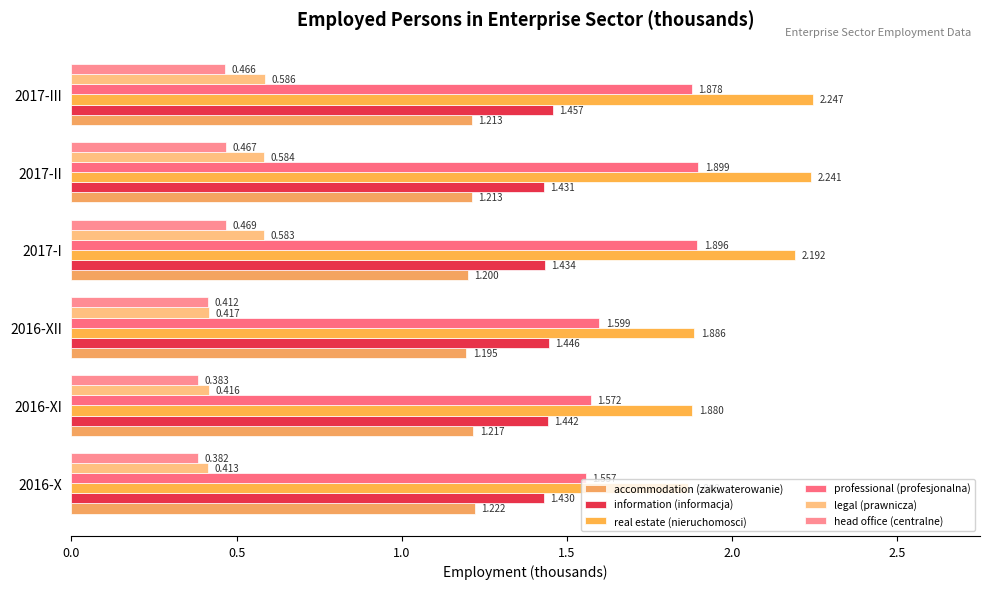

Which series has the largest total across all categories?

real estate (nieruchomosci)